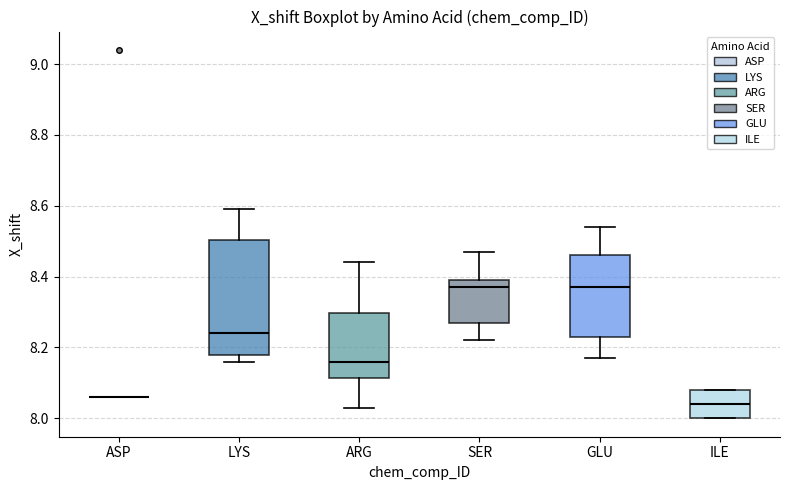

Reading left to right, transcribe this box plot: for each box, give where its median line is, the range the box spans, and where its two whiskers end, as read against the y-axis. The values are not printed on the chart, so give them approximately, as read against the axis.

ASP: box collapsed to a line at 8.06, whiskers 8.06 to 8.06
LYS: median 8.24, box 8.18 to 8.50, whiskers 8.16 to 8.60
ARG: median 8.16, box 8.12 to 8.30, whiskers 8.04 to 8.44
SER: median 8.38, box 8.28 to 8.40, whiskers 8.22 to 8.48
GLU: median 8.38, box 8.24 to 8.46, whiskers 8.18 to 8.54
ILE: median 8.04, box 8.00 to 8.08, whiskers 8.00 to 8.08